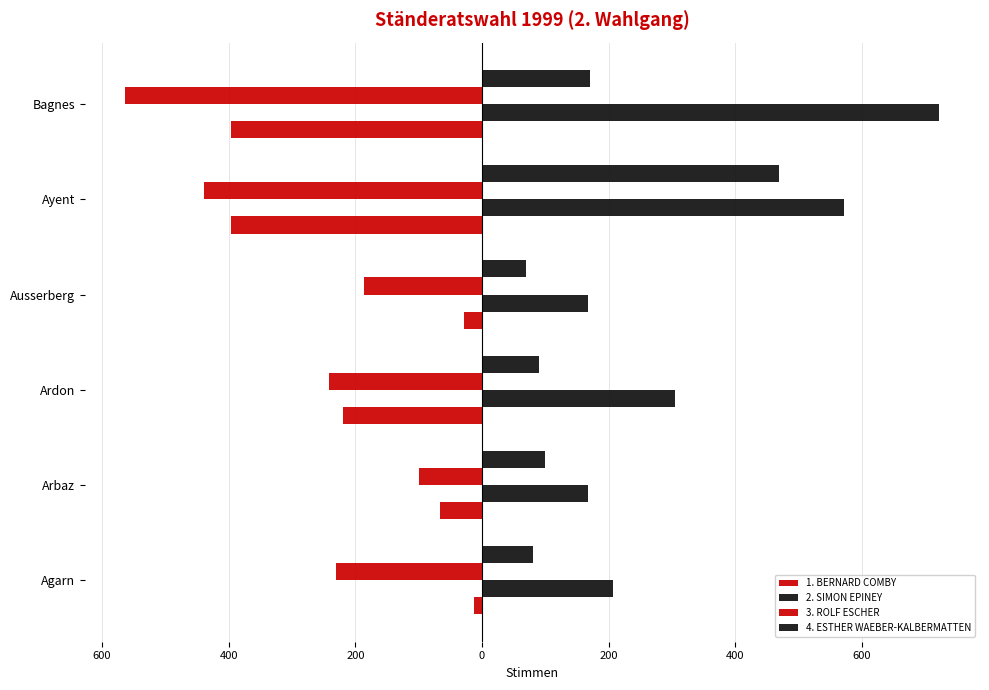

What is the difference between the maximum and minimum values in the 1. BERNARD COMBY series?

383